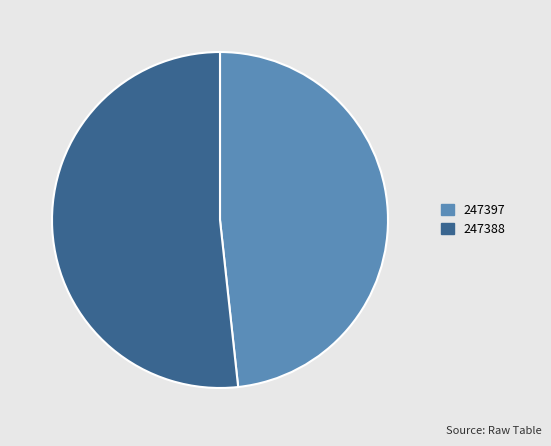

Is there a majority slice in this chart?

Yes